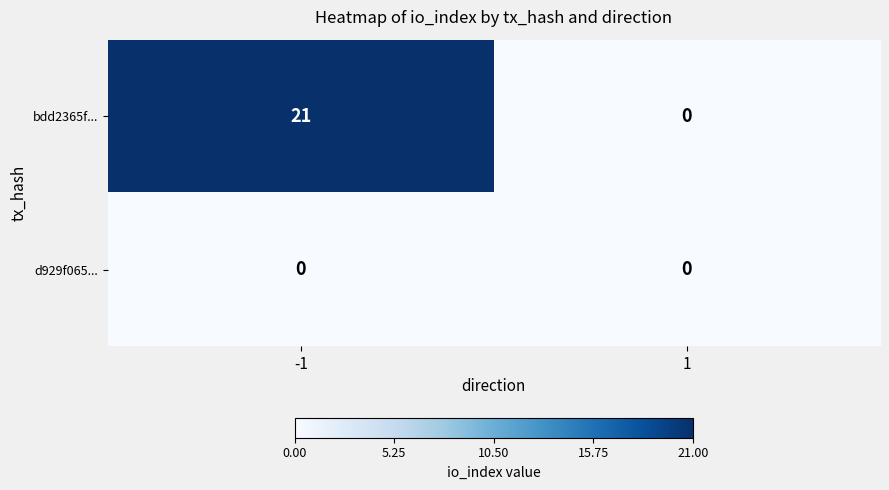

What is the total value across all series at -1?

21